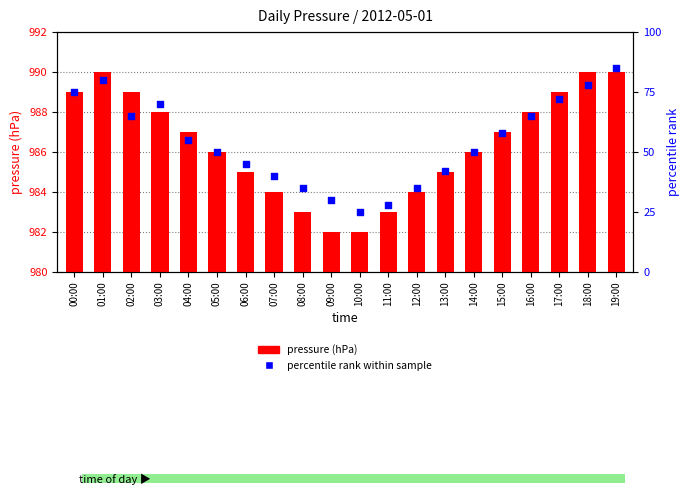

Which series has the largest total across all categories?

pressure (hPa)